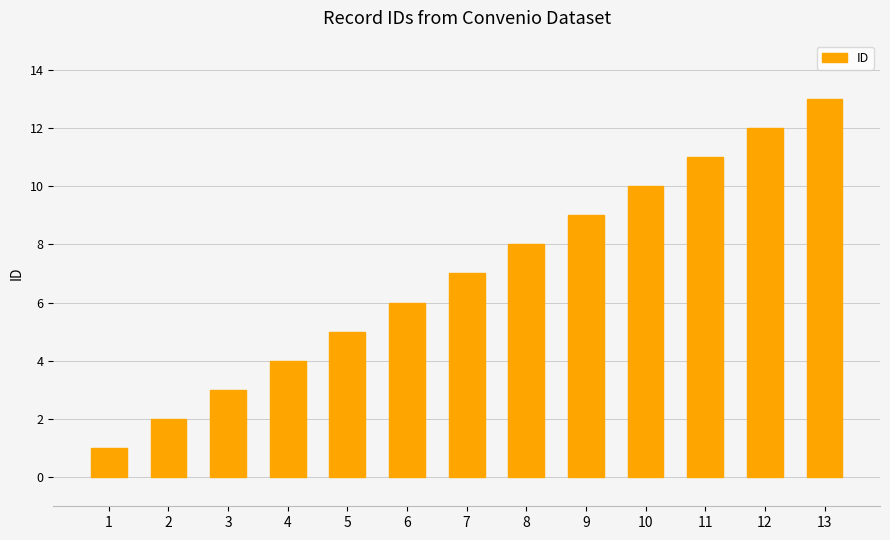

What is the value of the 1st bar from the left?

1